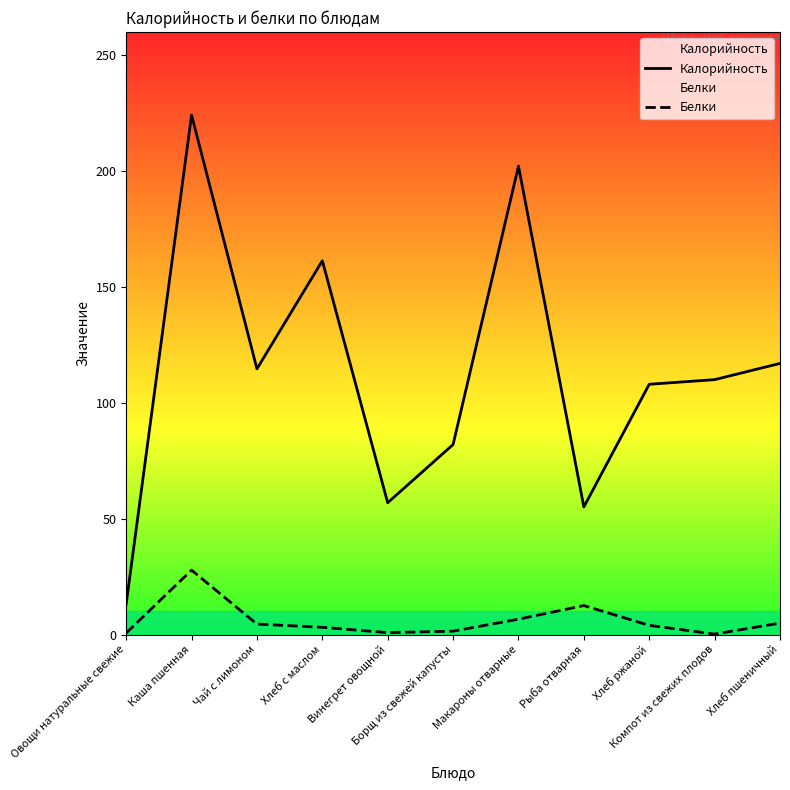

How many data points in Белки are less than 3?

4